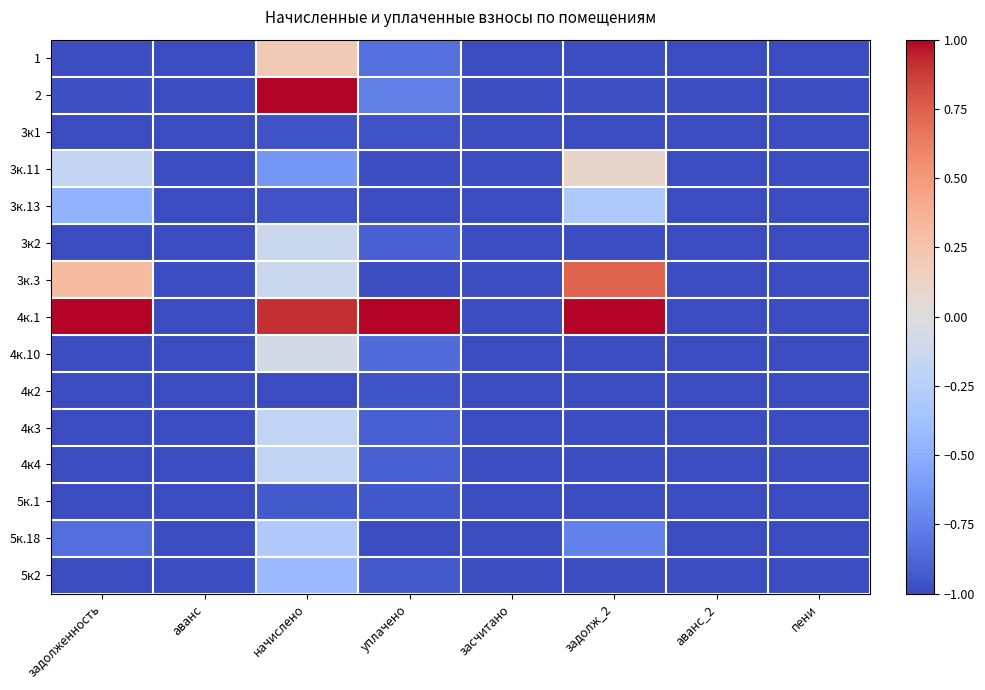

Reading left to right, extract all data points from this chart.

1: задолженность=-1.0	аванс=-1.0	начислено=0.2	уплачено=-0.8	засчитано=-1.0	задолж_2=-1.0	аванс_2=-1.0	пени=-1.0
2: задолженность=-1.0	аванс=-1.0	начислено=1.0	уплачено=-0.8	засчитано=-1.0	задолж_2=-1.0	аванс_2=-1.0	пени=-1.0
3к1: задолженность=-1.0	аванс=-1.0	начислено=-1.0	уплачено=-1.0	засчитано=-1.0	задолж_2=-1.0	аванс_2=-1.0	пени=-1.0
3к.11: задолженность=-0.2	аванс=-1.0	начислено=-0.6	уплачено=-1.0	засчитано=-1.0	задолж_2=0.1	аванс_2=-1.0	пени=-1.0
3к.13: задолженность=-0.5	аванс=-1.0	начислено=-1.0	уплачено=-1.0	засчитано=-1.0	задолж_2=-0.3	аванс_2=-1.0	пени=-1.0
3к2: задолженность=-1.0	аванс=-1.0	начислено=-0.1	уплачено=-0.9	засчитано=-1.0	задолж_2=-1.0	аванс_2=-1.0	пени=-1.0
3к.3: задолженность=0.3	аванс=-1.0	начислено=-0.1	уплачено=-1.0	засчитано=-1.0	задолж_2=0.7	аванс_2=-1.0	пени=-1.0
4к.1: задолженность=1.0	аванс=-1.0	начислено=0.9	уплачено=1.0	засчитано=-1.0	задолж_2=1.0	аванс_2=-1.0	пени=-1.0
4к.10: задолженность=-1.0	аванс=-1.0	начислено=-0.1	уплачено=-0.9	засчитано=-1.0	задолж_2=-1.0	аванс_2=-1.0	пени=-1.0
4к2: задолженность=-1.0	аванс=-1.0	начислено=-1.0	уплачено=-1.0	засчитано=-1.0	задолж_2=-1.0	аванс_2=-1.0	пени=-1.0
4к3: задолженность=-1.0	аванс=-1.0	начислено=-0.2	уплачено=-0.9	засчитано=-1.0	задолж_2=-1.0	аванс_2=-1.0	пени=-1.0
4к4: задолженность=-1.0	аванс=-1.0	начислено=-0.2	уплачено=-0.9	засчитано=-1.0	задолж_2=-1.0	аванс_2=-1.0	пени=-1.0
5к.1: задолженность=-1.0	аванс=-1.0	начислено=-0.9	уплачено=-0.9	засчитано=-1.0	задолж_2=-1.0	аванс_2=-1.0	пени=-1.0
5к.18: задолженность=-0.8	аванс=-1.0	начислено=-0.3	уплачено=-1.0	засчитано=-1.0	задолж_2=-0.7	аванс_2=-1.0	пени=-1.0
5к2: задолженность=-1.0	аванс=-1.0	начислено=-0.4	уплачено=-0.9	засчитано=-1.0	задолж_2=-1.0	аванс_2=-1.0	пени=-1.0